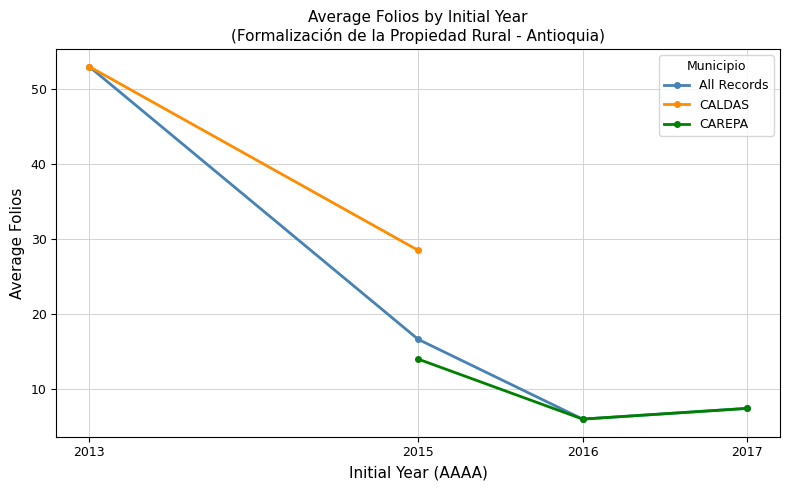

True or false: All Records and CALDAS cross at least once.

False